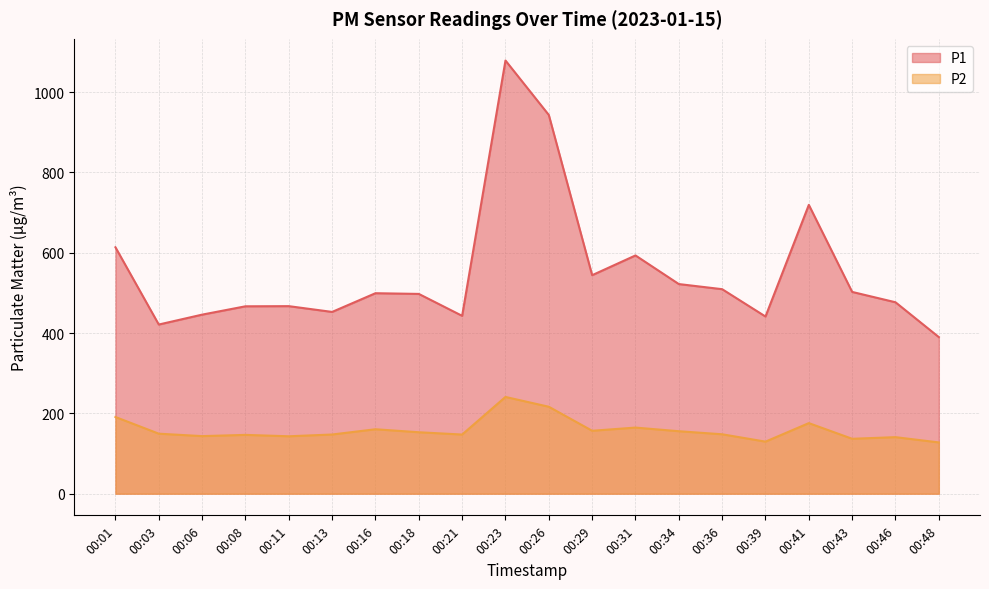

List the labels in order of P2 value, smallest first.

00:48, 00:39, 00:43, 00:46, 00:11, 00:06, 00:08, 00:21, 00:13, 00:36, 00:03, 00:18, 00:34, 00:29, 00:16, 00:31, 00:41, 00:01, 00:26, 00:23